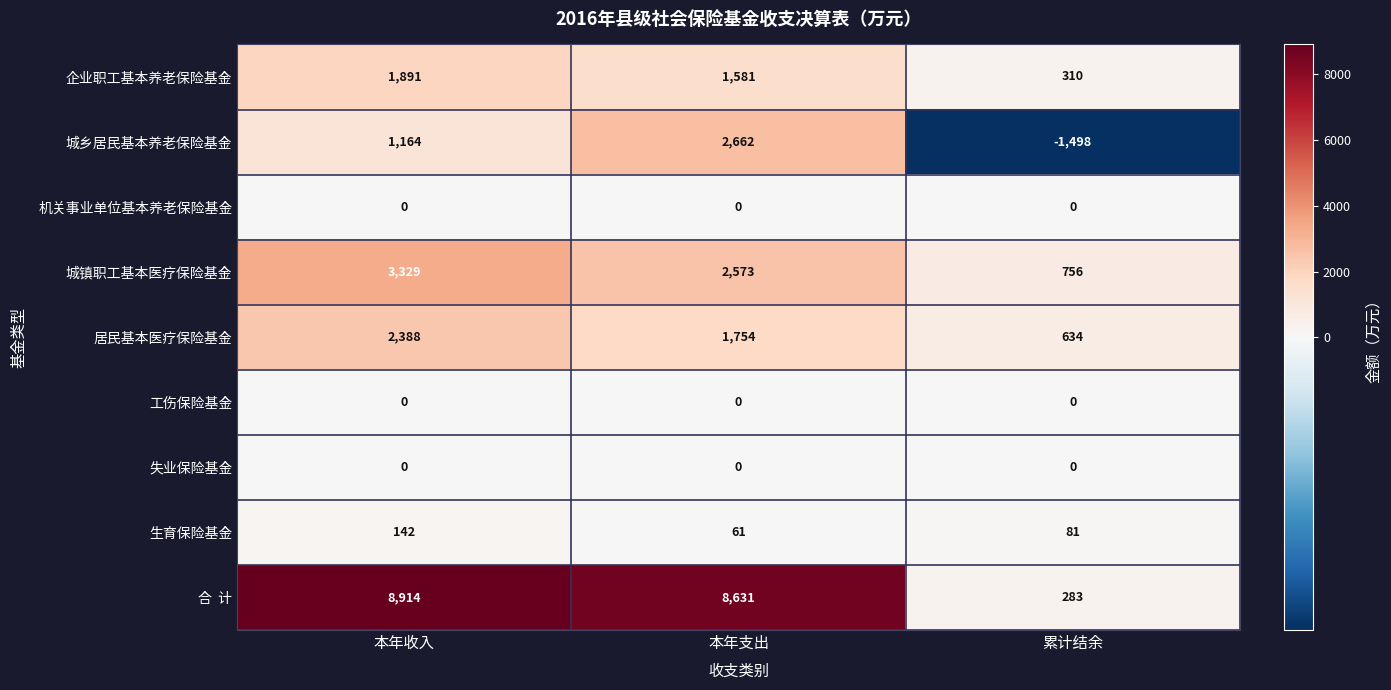

At which category is the sum across all series the highest?

本年收入